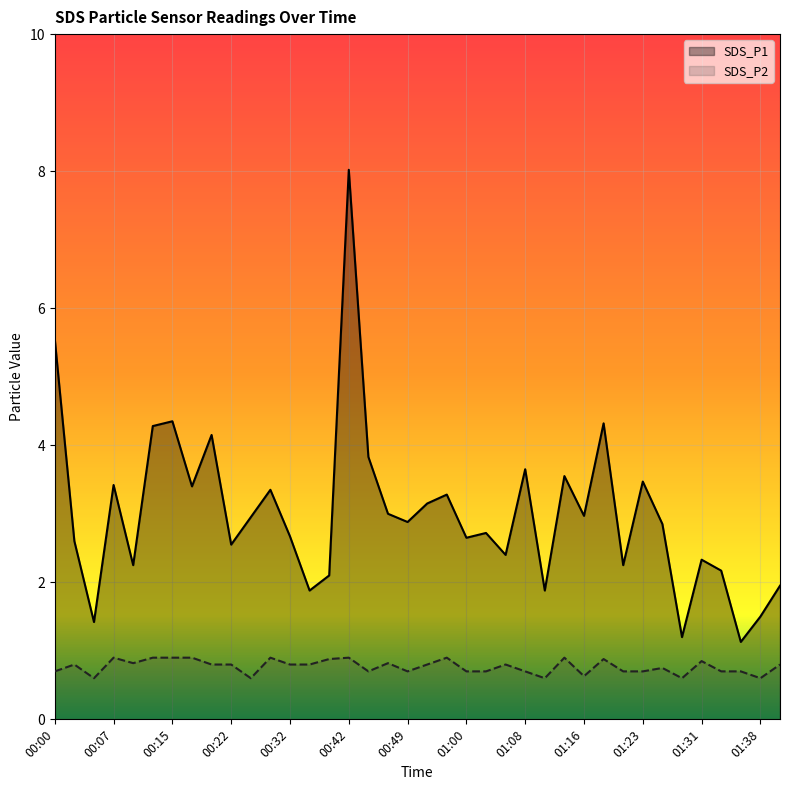

How many interior local valleys does the SDS_P1 series have?

13